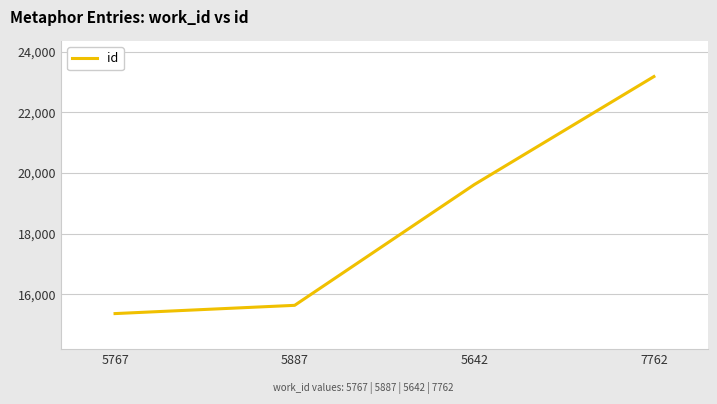

True or false: the data shows 15364 at 5767.

True